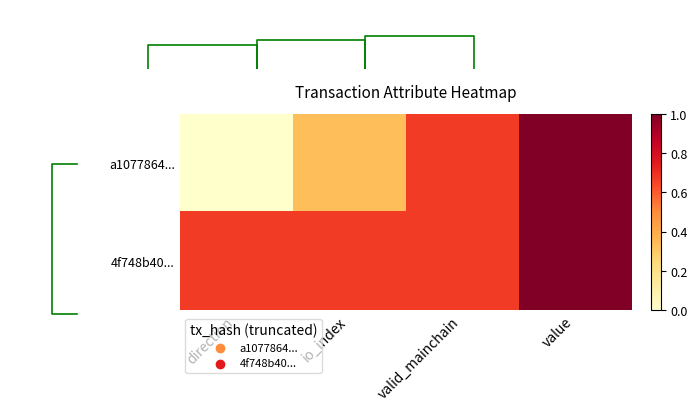

How many series are shown in this chart?

2